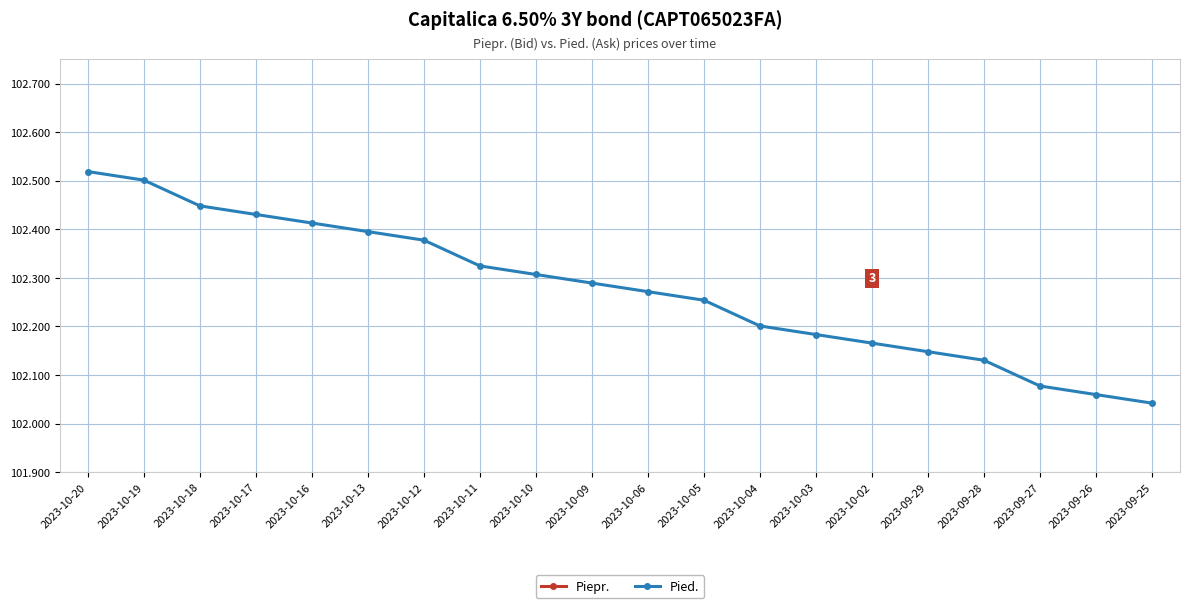

Which series has the largest total across all categories?

Pied.